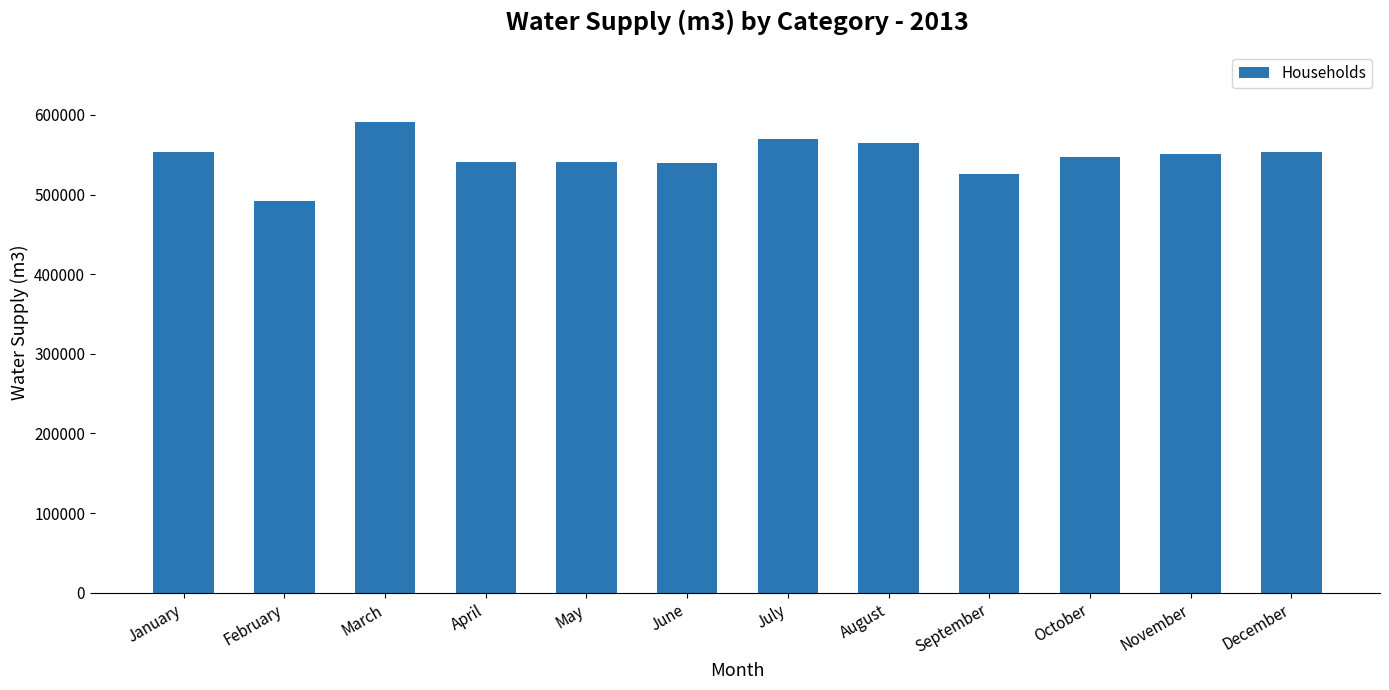

How many series are shown in this chart?

1